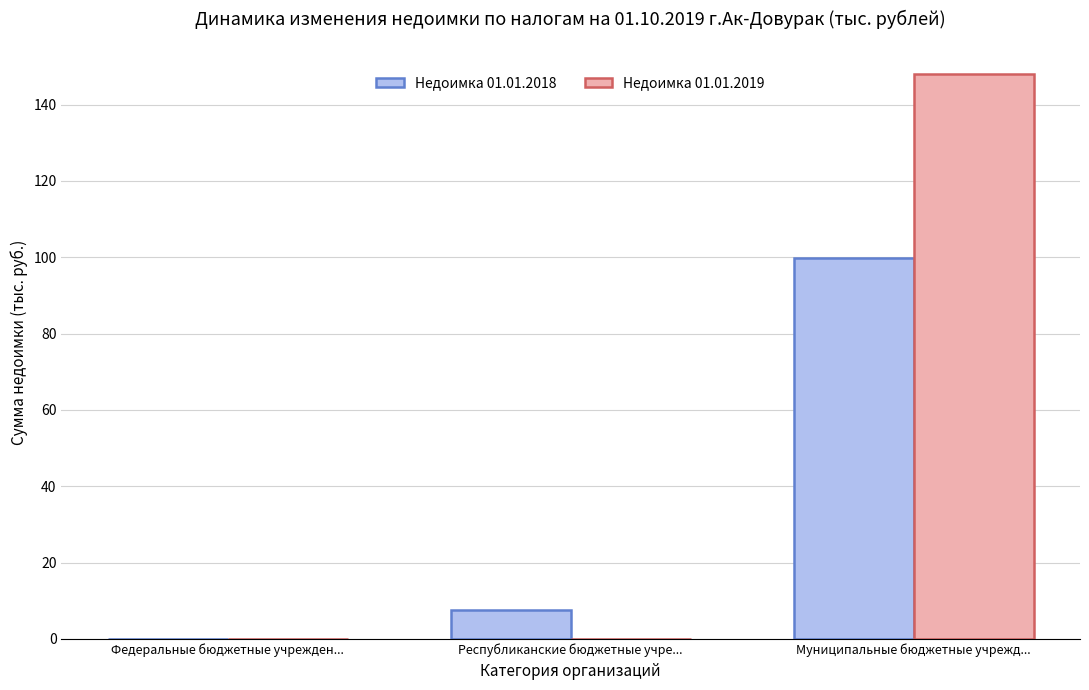

Is it true that Недоимка 01.01.2018 equals 7.6 at Республиканские бюджетные учре...?

True